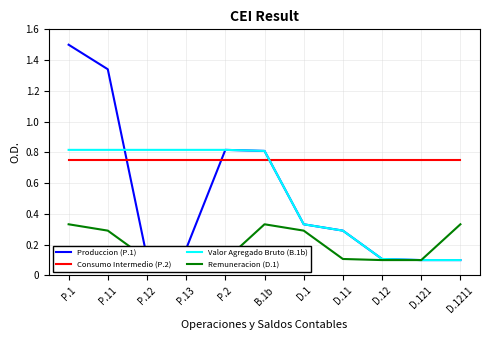

Which series has the largest range (max minus min)?

Produccion (P.1)